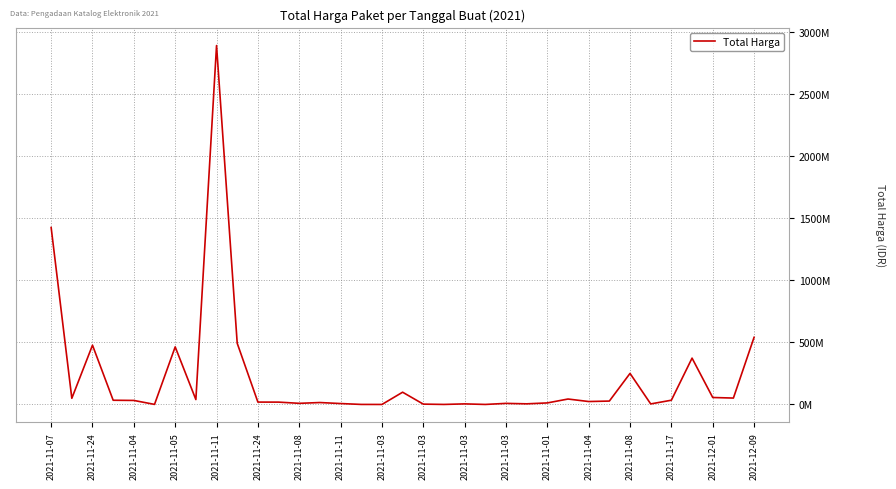

What is the maximum value shown in the chart?

2892122000